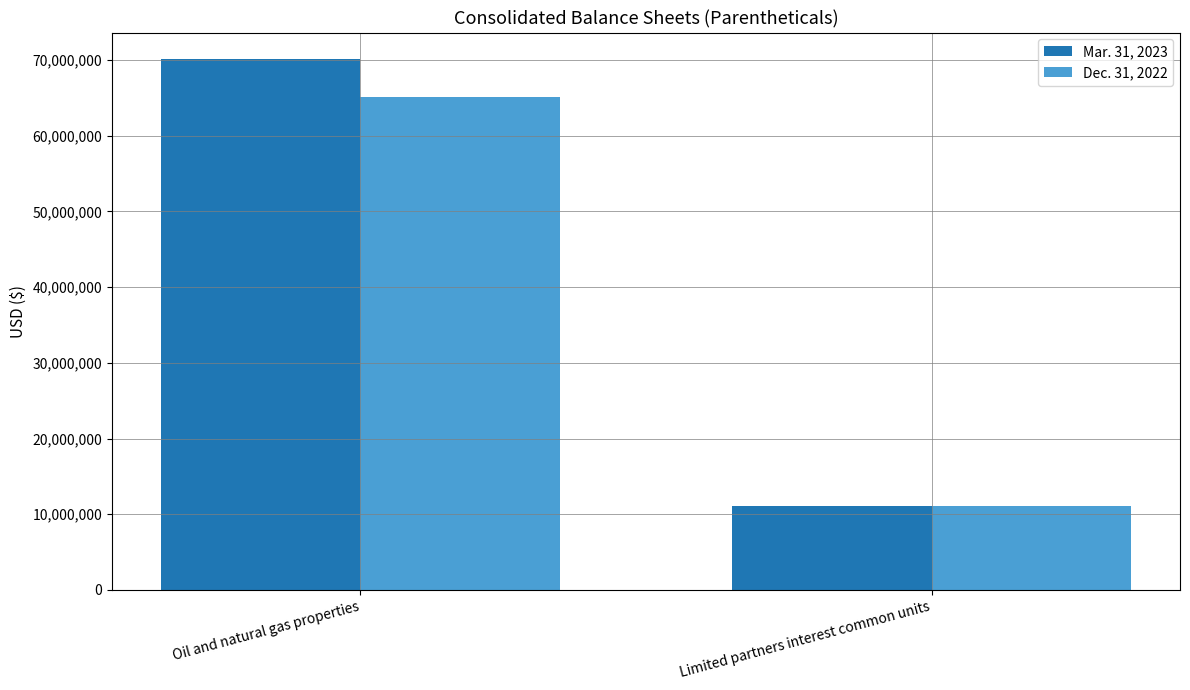

What is the label of the 1st bar from the right?

Limited partners interest common units